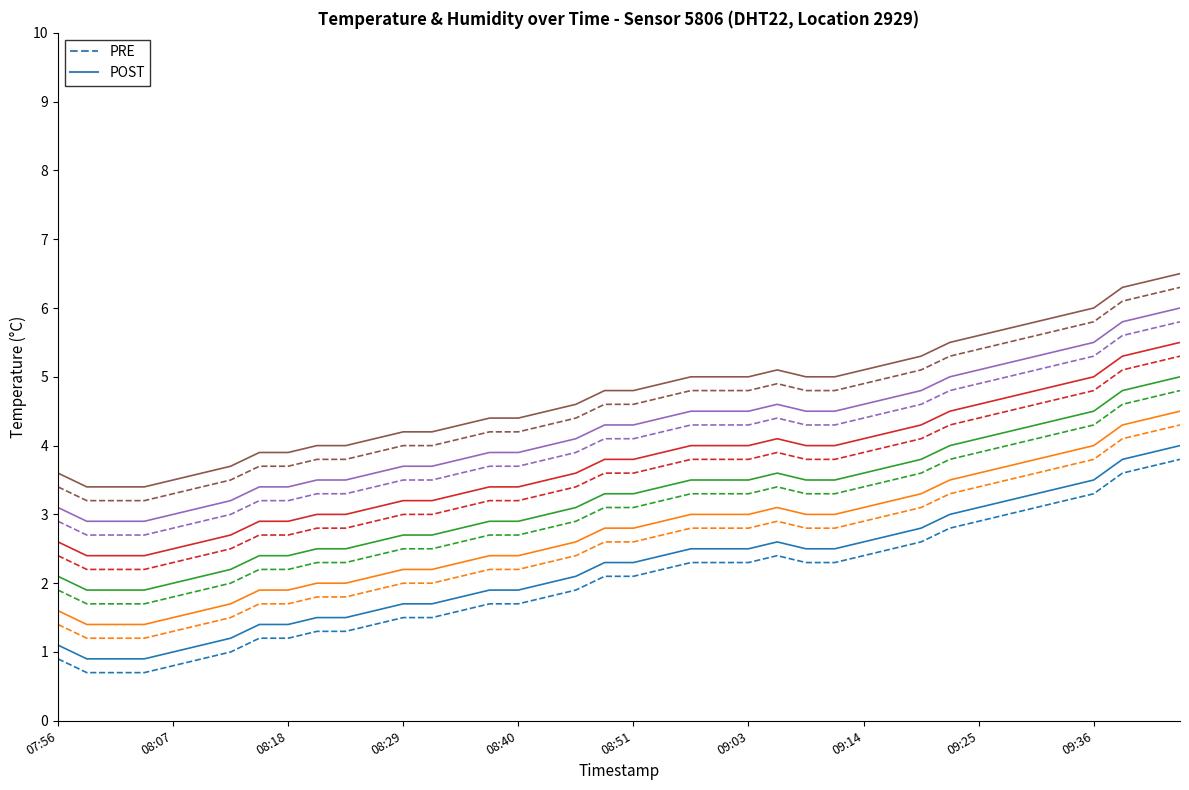

What position from the right is 34?

6